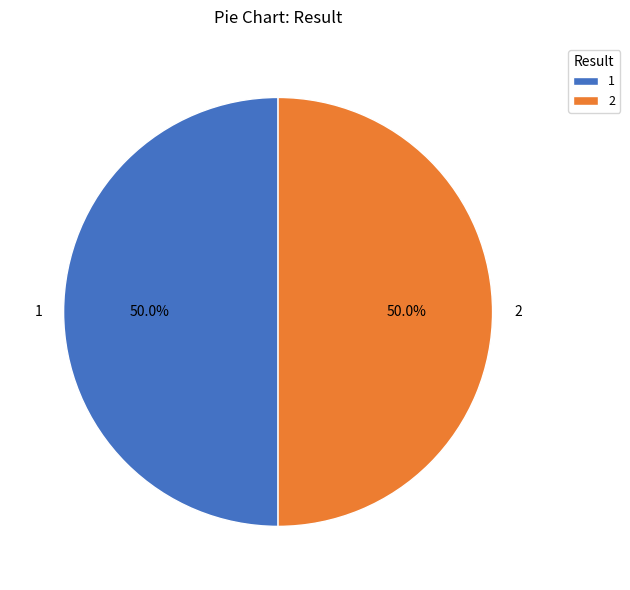

How many slices are in this pie chart?

2